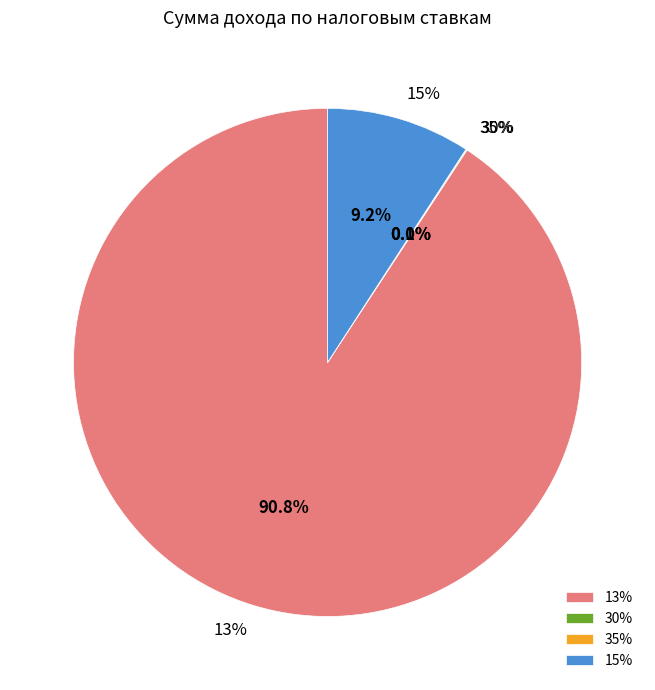

How much of the chart is everything except 30%?

99.9%